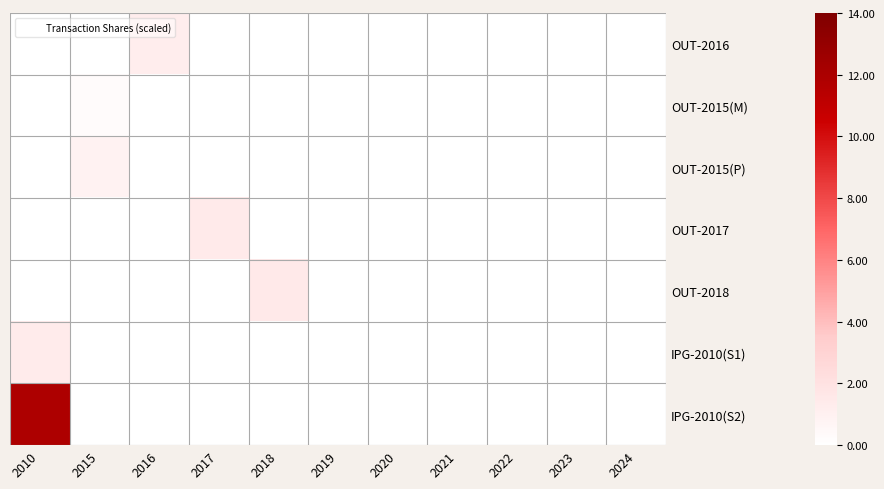

Reading right to left, transcribe all the data shown in this chart.

OUT-2016: 2024=0.0	2023=0.0	2022=0.0	2021=0.0	2020=0.0	2019=0.0	2018=0.0	2017=0.0	2016=1.2	2015=0.0	2010=0.0
OUT-2015(M): 2024=0.0	2023=0.0	2022=0.0	2021=0.0	2020=0.0	2019=0.0	2018=0.0	2017=0.0	2016=0.0	2015=0.3	2010=0.0
OUT-2015(P): 2024=0.0	2023=0.0	2022=0.0	2021=0.0	2020=0.0	2019=0.0	2018=0.0	2017=0.0	2016=0.0	2015=0.9	2010=0.0
OUT-2017: 2024=0.0	2023=0.0	2022=0.0	2021=0.0	2020=0.0	2019=0.0	2018=0.0	2017=1.5	2016=0.0	2015=0.0	2010=0.0
OUT-2018: 2024=0.0	2023=0.0	2022=0.0	2021=0.0	2020=0.0	2019=0.0	2018=1.5	2017=0.0	2016=0.0	2015=0.0	2010=0.0
IPG-2010(S1): 2024=0.0	2023=0.0	2022=0.0	2021=0.0	2020=0.0	2019=0.0	2018=0.0	2017=0.0	2016=0.0	2015=0.0	2010=1.4
IPG-2010(S2): 2024=0.0	2023=0.0	2022=0.0	2021=0.0	2020=0.0	2019=0.0	2018=0.0	2017=0.0	2016=0.0	2015=0.0	2010=11.9